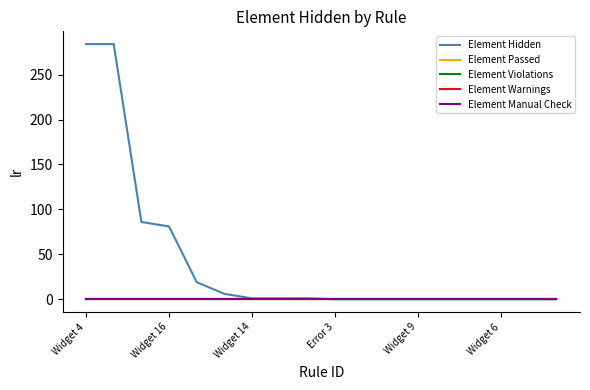

Rank the series by their maximum value, from highest to lowest.

Element Hidden, Element Passed, Element Violations, Element Warnings, Element Manual Check